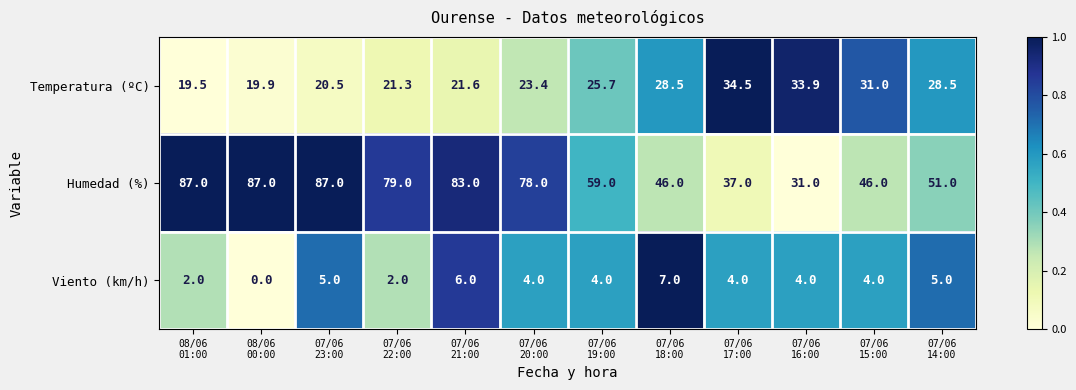

What is the difference between the maximum and second lowest values in the Temperatura (ºC) series?

14.6